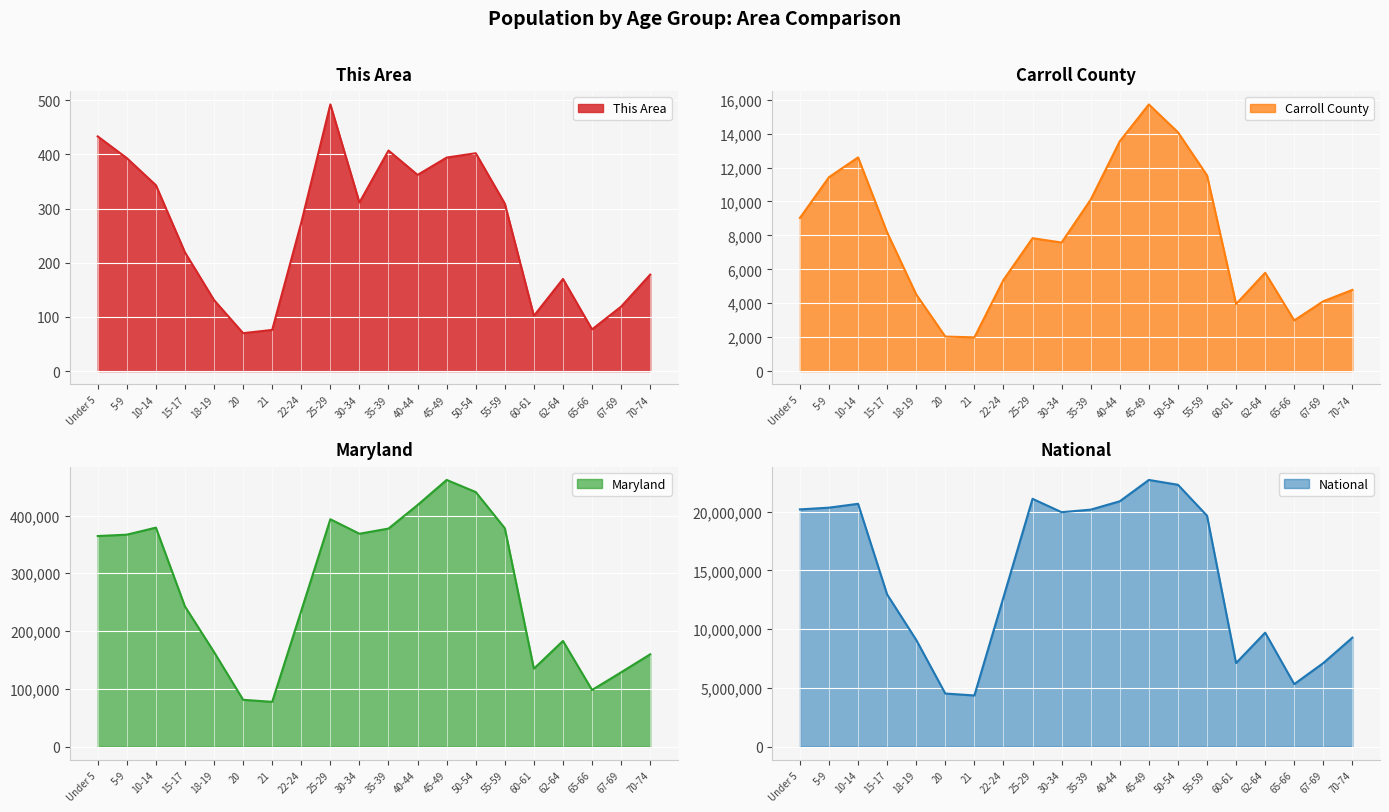

Where is the first local minimum for Carroll County?

21